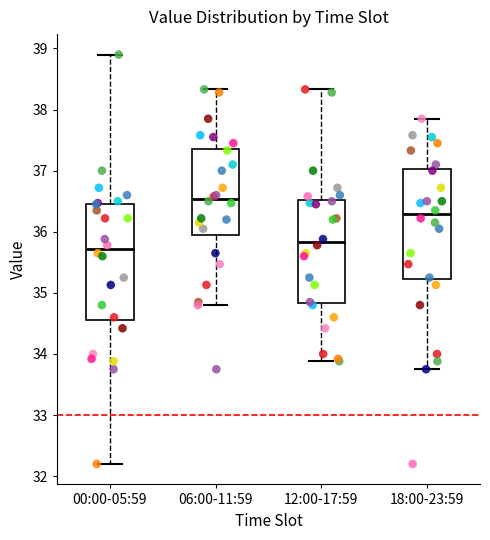

Reading left to right, transcribe this box plot: for each box, give where its median line is, the range the box spans, and where its two whiskers end, as read against the y-axis. The values are not printed on the chart, so give them approximately, as read against the axis.

00:00-05:59: median 35.7, box 34.6 to 36.5, whiskers 32.2 to 38.9
06:00-11:59: median 36.5, box 36.0 to 37.4, whiskers 34.8 to 38.3
12:00-17:59: median 35.8, box 34.8 to 36.5, whiskers 33.9 to 38.3
18:00-23:59: median 36.3, box 35.2 to 37.0, whiskers 33.8 to 37.9